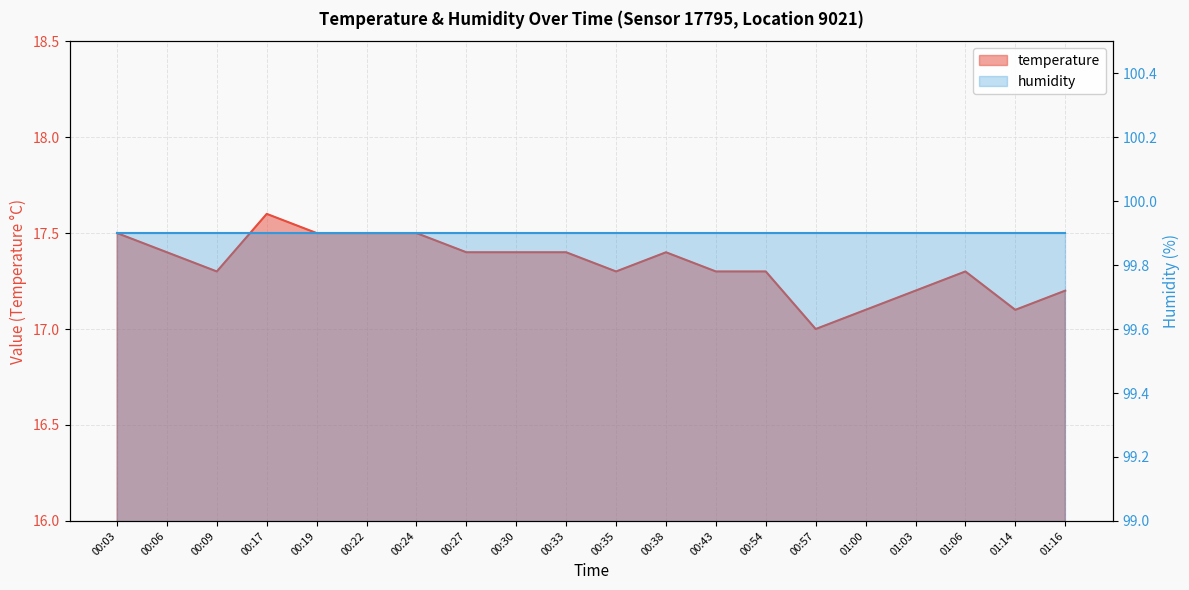

Rank the categories by value from highest to lowest.

00:17, 00:03, 00:19, 00:22, 00:24, 00:06, 00:27, 00:30, 00:33, 00:38, 00:09, 00:35, 00:43, 00:54, 01:06, 01:03, 01:16, 01:00, 01:14, 00:57